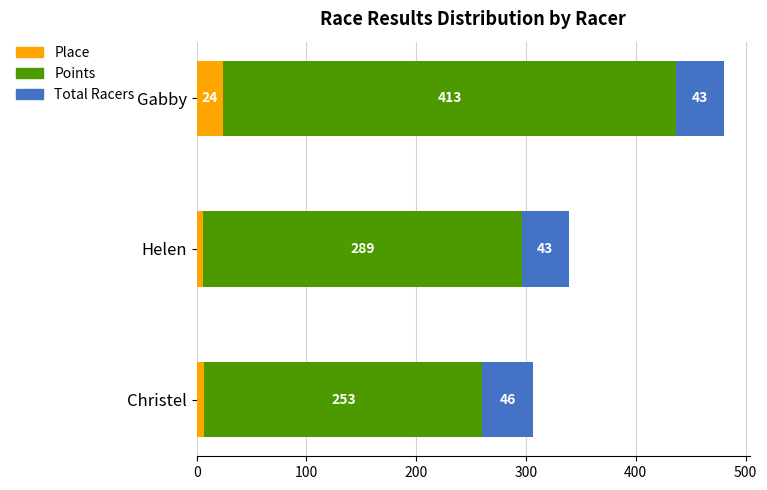

At which category is the sum across all series the highest?

Gabby